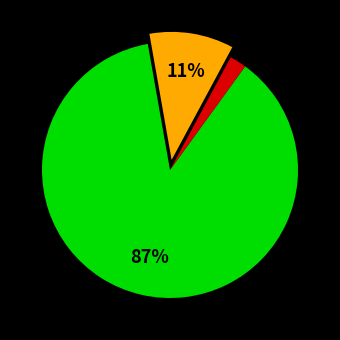

To the nearest percent, what is the difference between the largest and smallest slice percentages?

85%